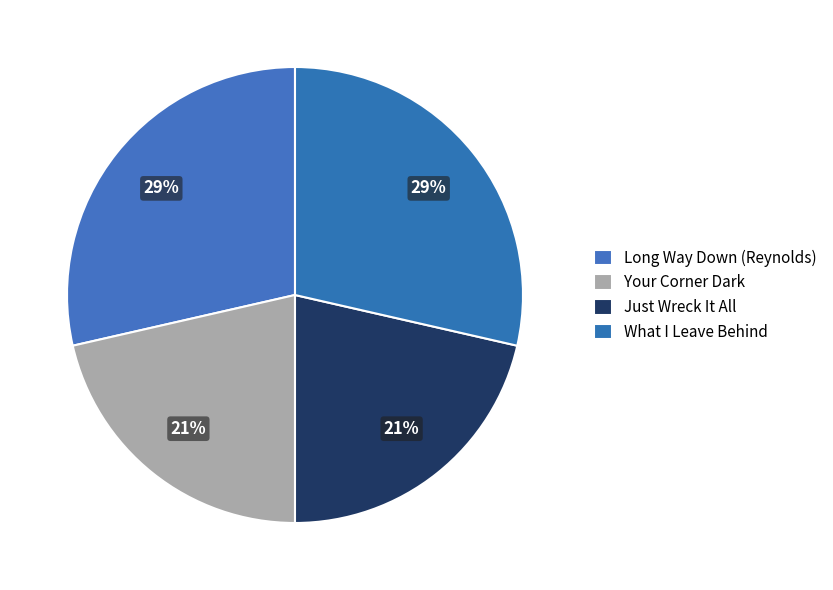

What percentage is the Just Wreck It All slice, to the nearest percent?

21%